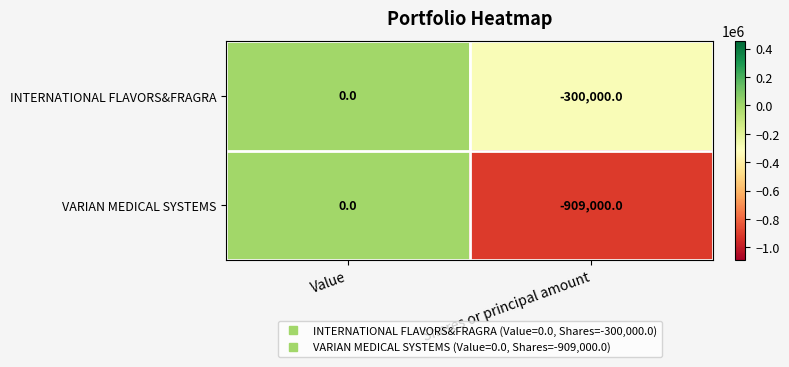

Rank the series at Shares or principal amount from highest to lowest value.

INTERNATIONAL FLAVORS&FRAGRA, VARIAN MEDICAL SYSTEMS